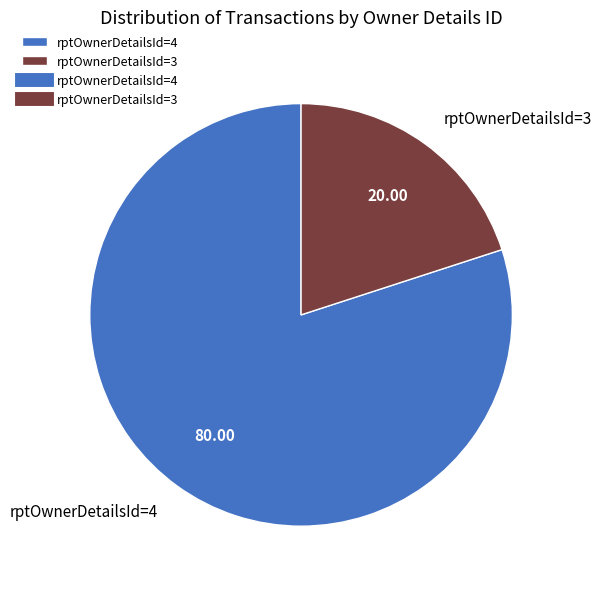

Rank the categories by value from lowest to highest.

rptOwnerDetailsId=3, rptOwnerDetailsId=4